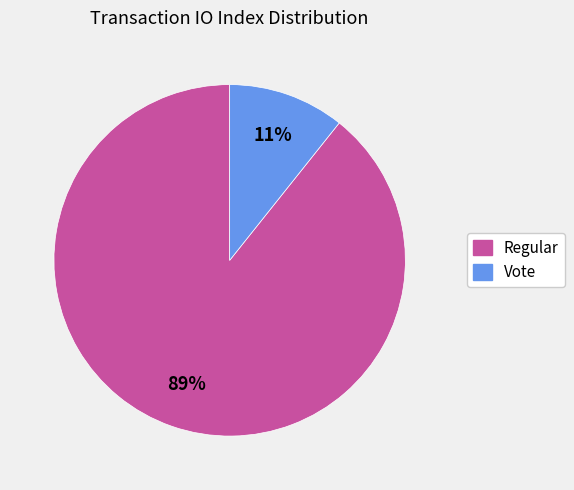

Is Regular the majority of the pie?

Yes